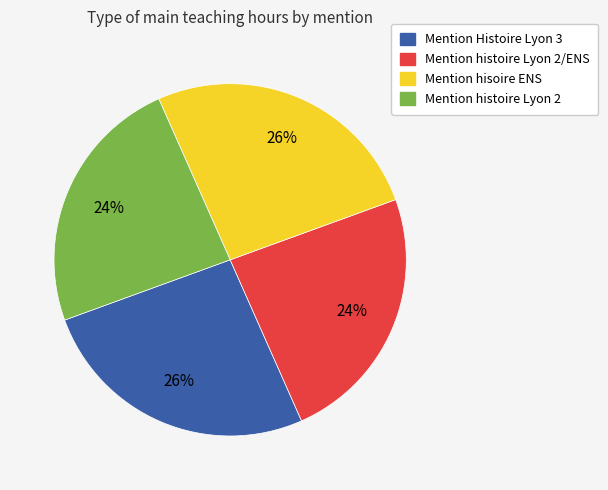

How many segments does this pie chart have?

4